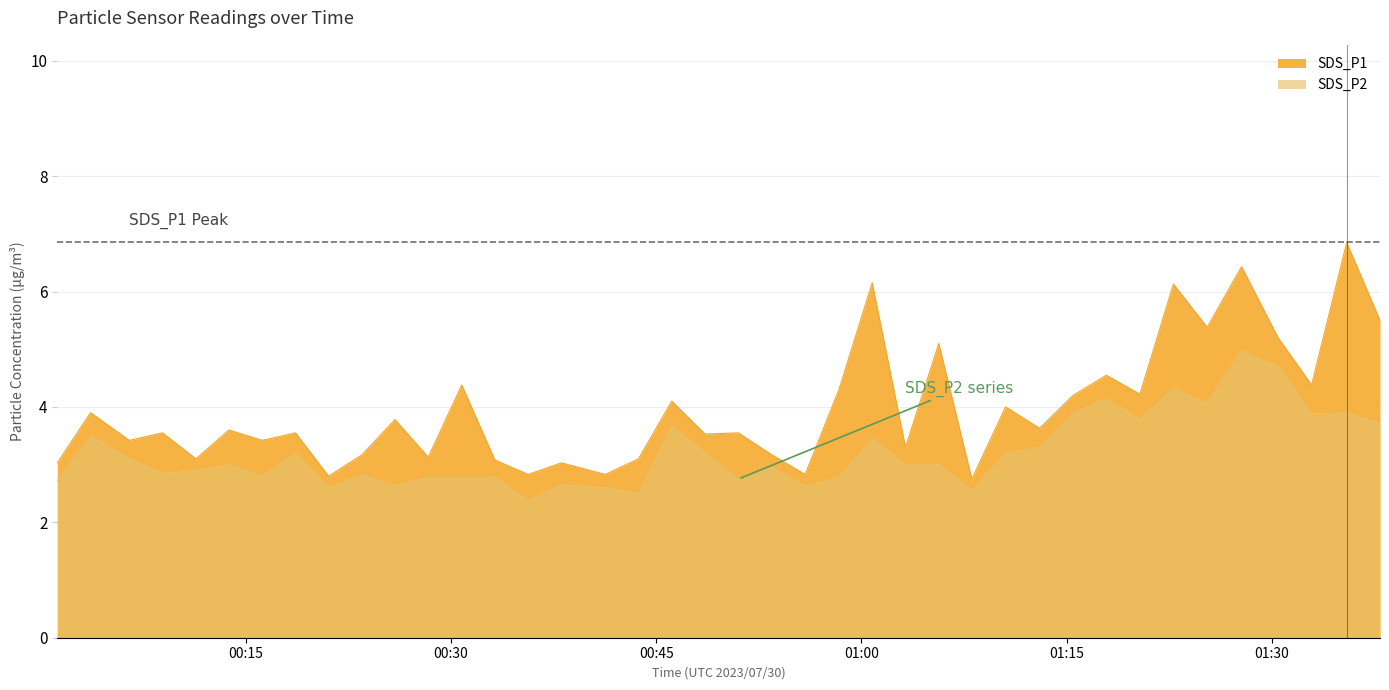

Where does the SDS_P1 series first go above 3?

00:01